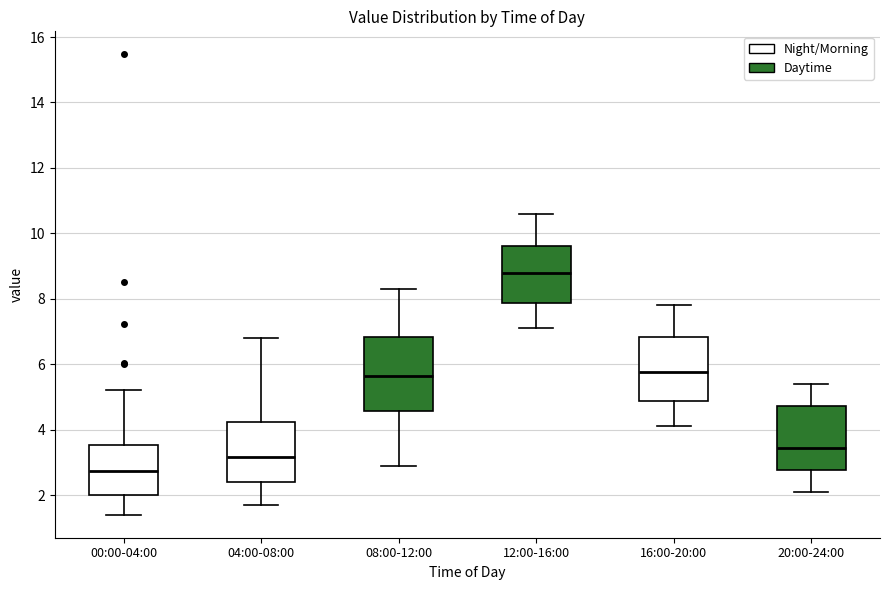

Reading left to right, read every box against the y-axis: the position of its median line, the range the box covers, and the ends of its whiskers. The values are not printed on the chart, so give them approximately, as read against the axis.

00:00-04:00: median 2.8, box 2.0 to 3.6, whiskers 1.4 to 5.2
04:00-08:00: median 3.2, box 2.4 to 4.2, whiskers 1.8 to 6.8
08:00-12:00: median 5.6, box 4.6 to 6.8, whiskers 3.0 to 8.4
12:00-16:00: median 8.8, box 7.8 to 9.6, whiskers 7.2 to 10.6
16:00-20:00: median 5.8, box 4.8 to 6.8, whiskers 4.2 to 7.8
20:00-24:00: median 3.4, box 2.8 to 4.8, whiskers 2.2 to 5.4